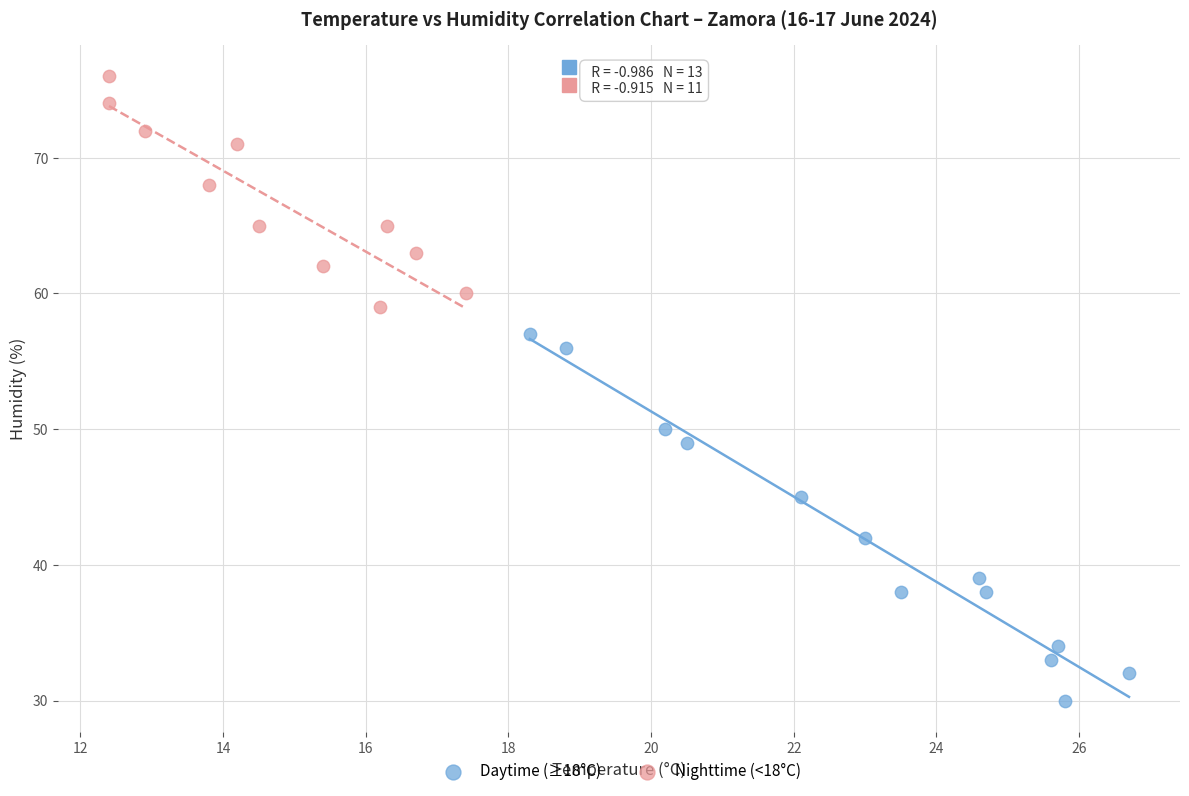

What are all the series names shown in the legend?

Daytime (≥18°C), Nighttime (<18°C)